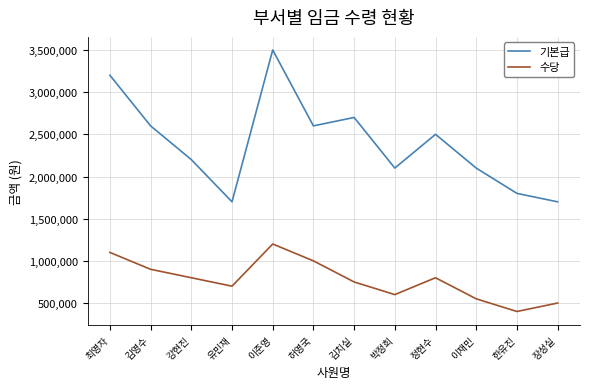

True or false: 기본급 and 수당 intersect in this chart.

False